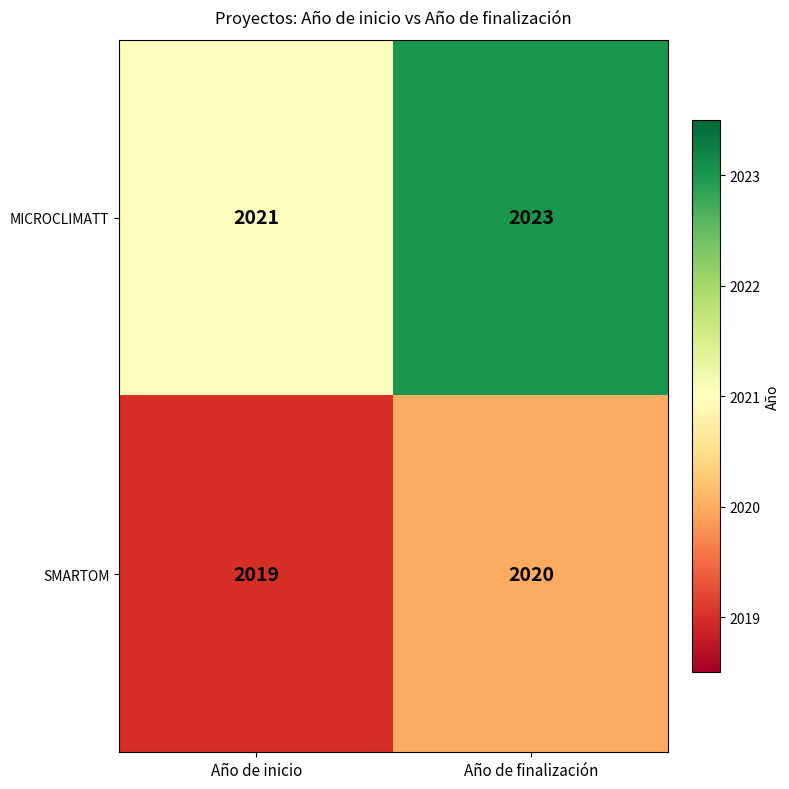

What is the total value across all series at Año de finalización?

4043